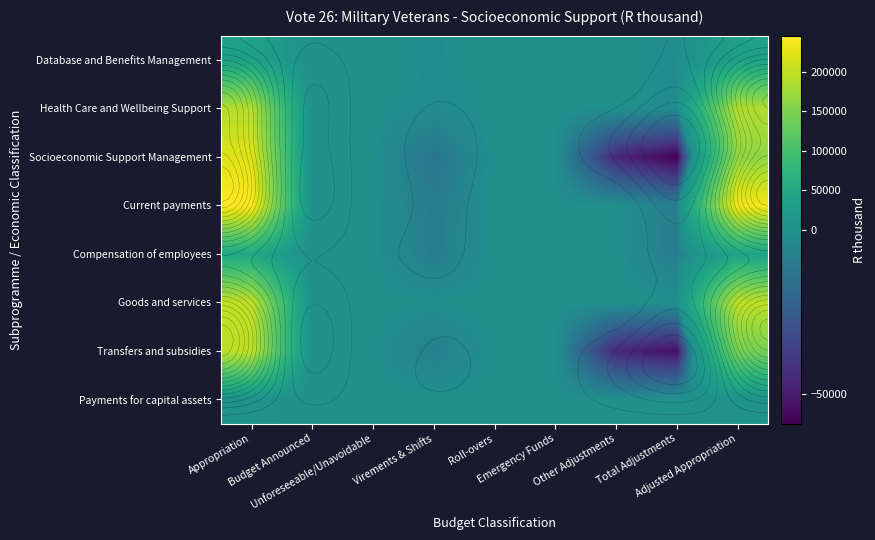

What is the difference between the second highest and minimum values in the Transfers and subsidies series?

196758